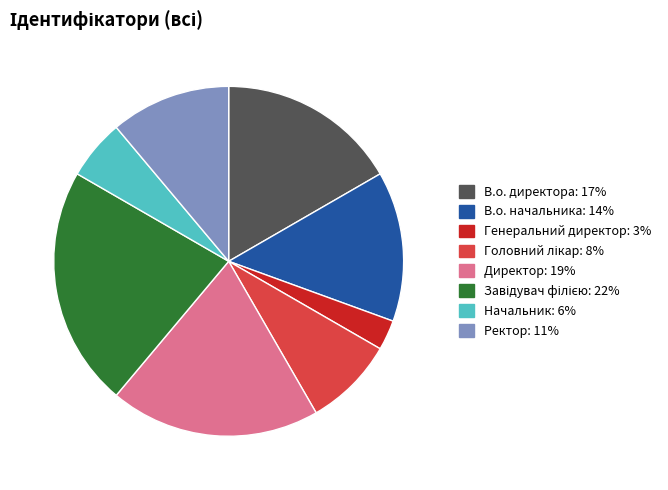

Which category has the smallest portion of the pie?

Генеральний директор